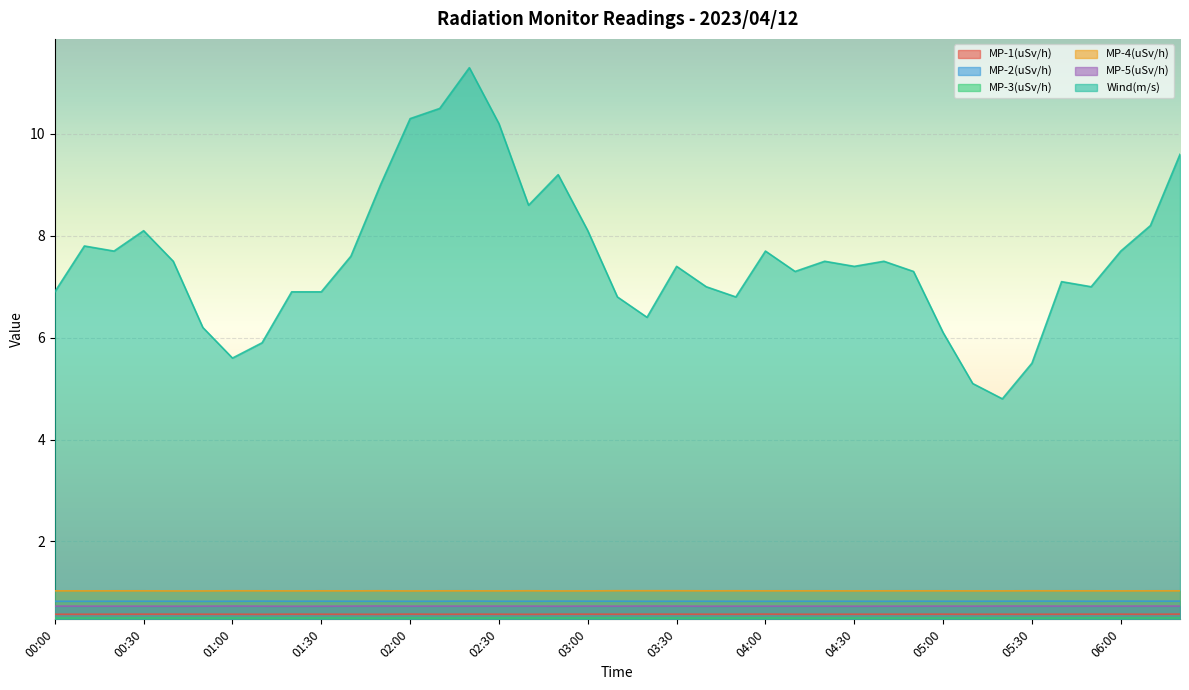

What position from the left is 05:00?

31